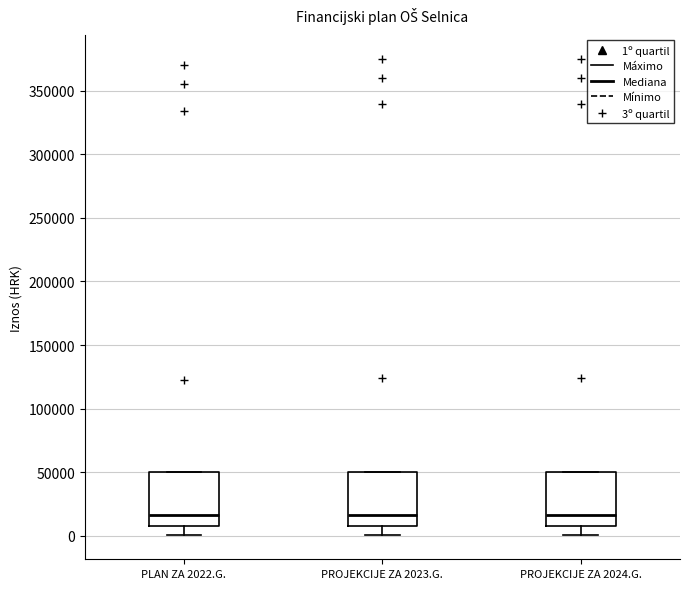

Reading left to right, read every box against the y-axis: the position of its median line, the range the box covers, and the ends of its whiskers. The values are not printed on the chart, so give them approximately, as read against the axis.

PLAN ZA 2022.G.: median 15000, box 10000 to 50000, whiskers 0 to 50000
PROJEKCIJE ZA 2023.G.: median 15000, box 10000 to 50000, whiskers 0 to 50000
PROJEKCIJE ZA 2024.G.: median 15000, box 10000 to 50000, whiskers 0 to 50000